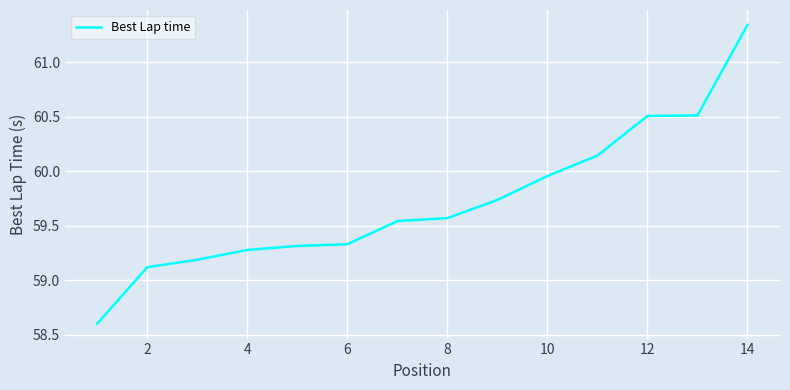

What is the smallest value displayed?

58.6